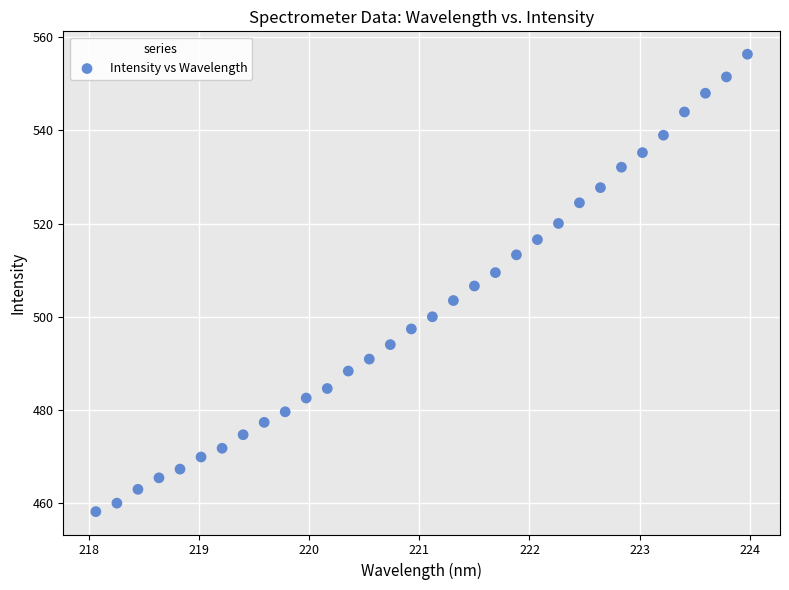

What is the range of X values (max minus min)?

5.9